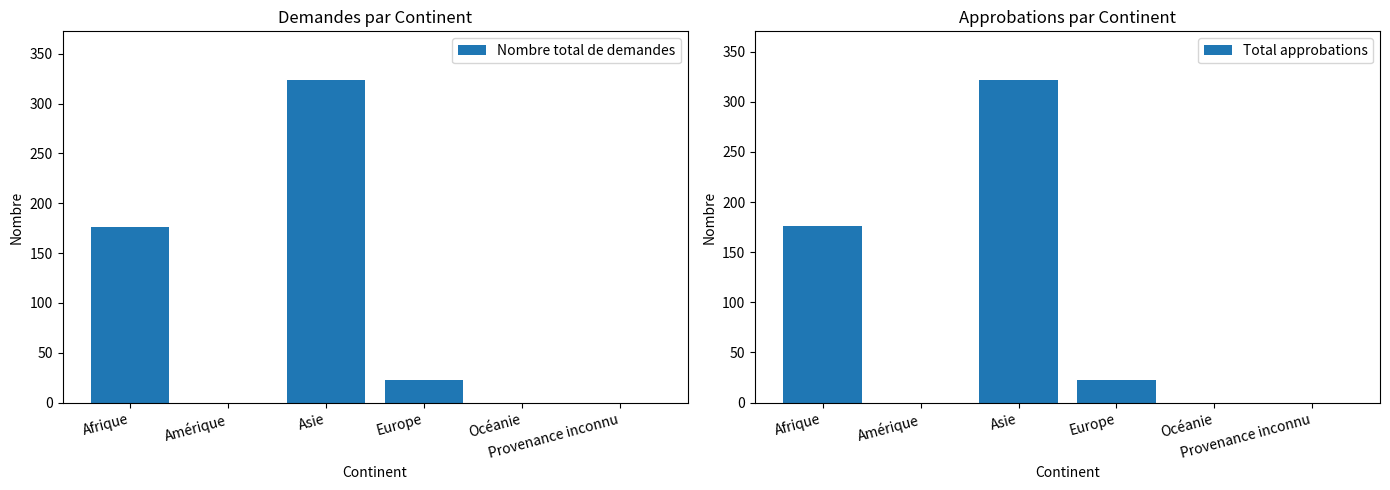

List the series in order of their overall mean, lowest first.

Total approbations, Nombre total de demandes